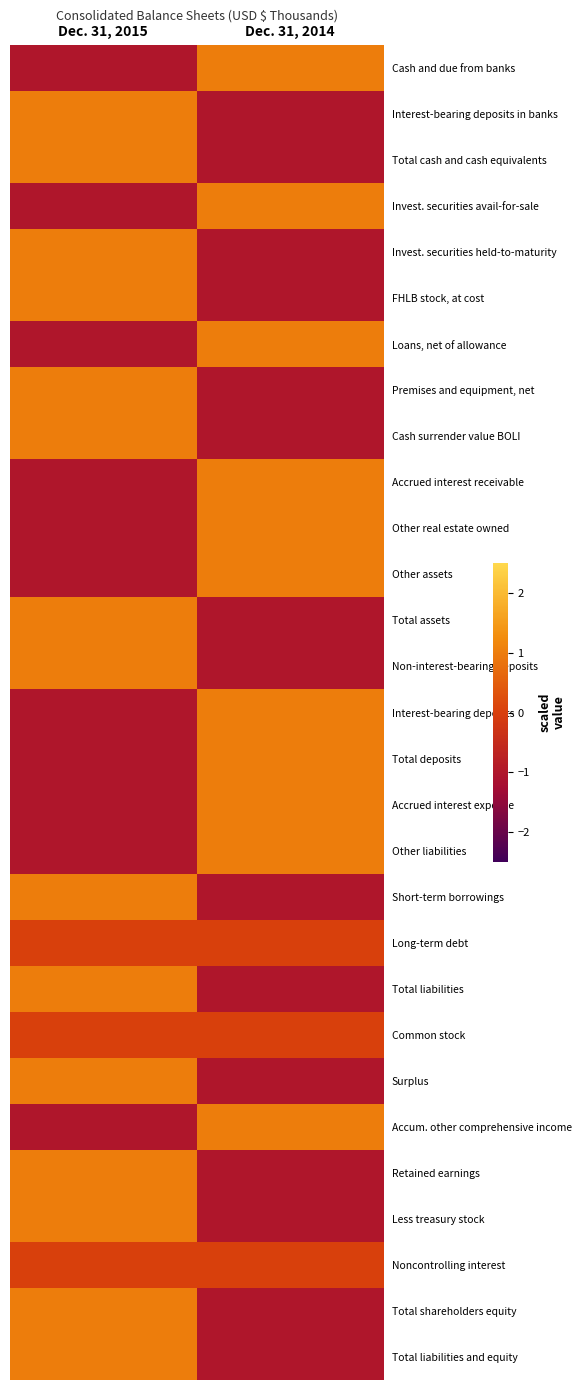

Which series changed the most between Dec. 31, 2015 and Dec. 31, 2014?

Cash and due from banks